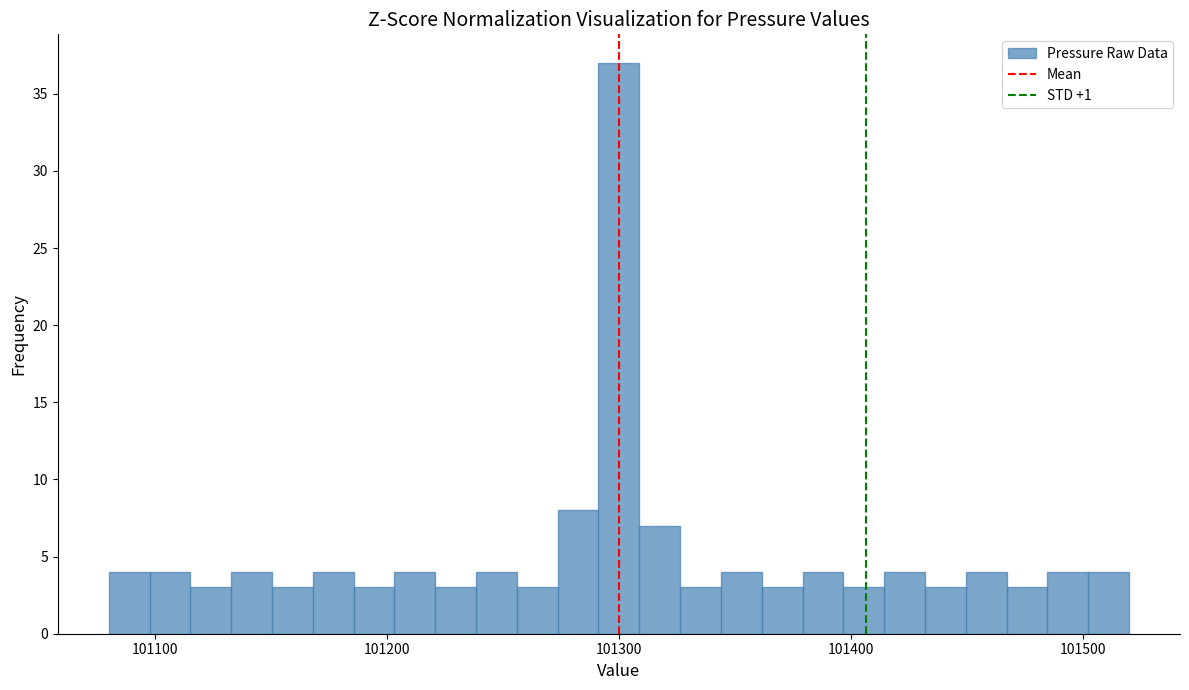

Around what value on the x-axis is the tallest bar? Give the approximate position of its centre, as read against the axis.

101300